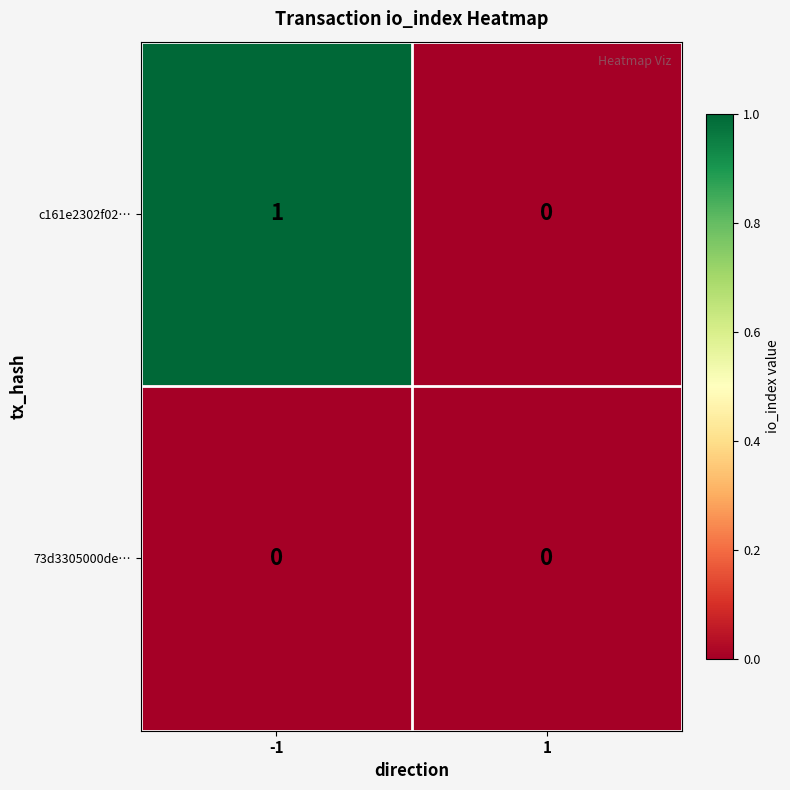

Which series changed the most between -1 and 1?

c161e2302f02…